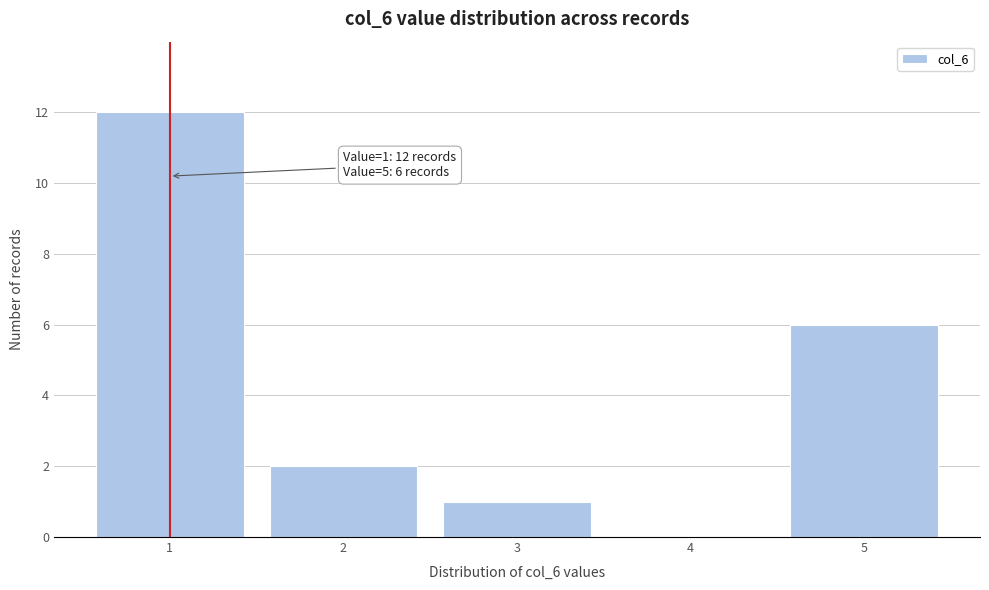

Reading left to right, transcribe all the data shown in this chart.

1=12	2=2	3=1	4=0	5=6